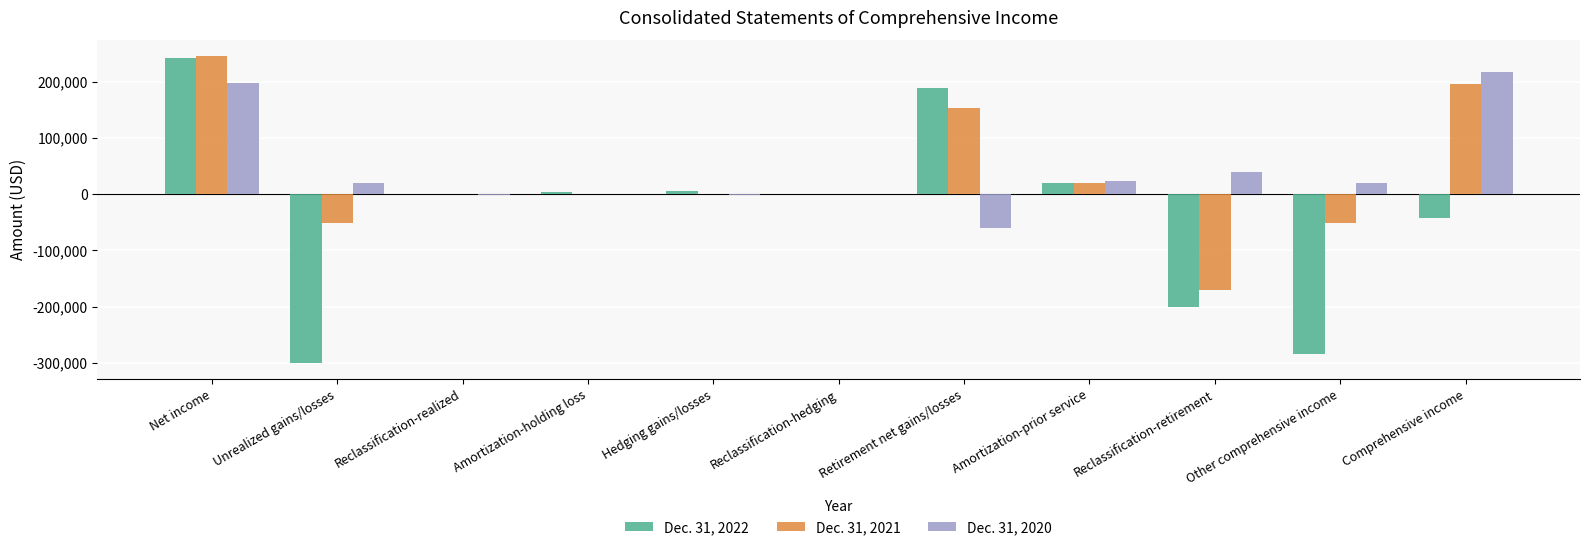

How many series are shown in this chart?

3